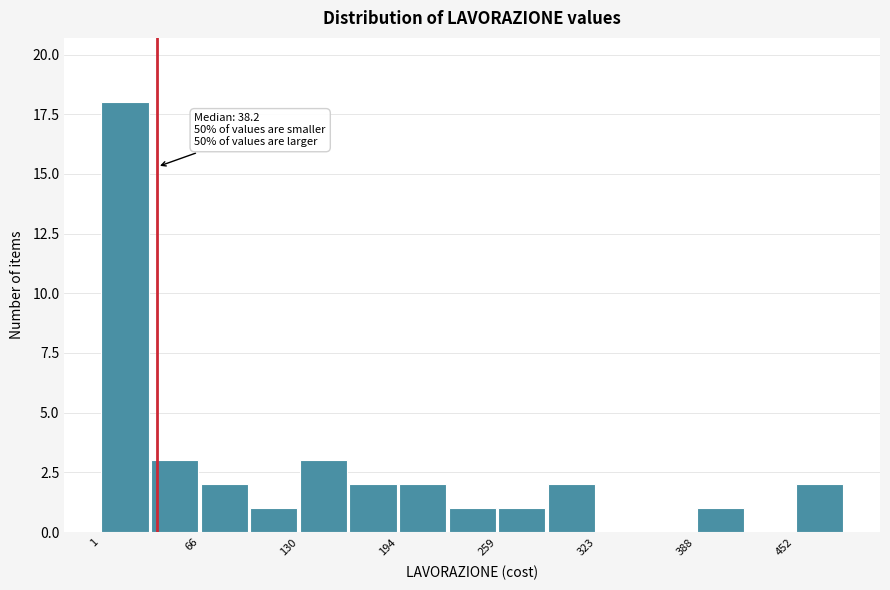

Read against the x-axis, roughly where is the centre of the tallest bar?

20